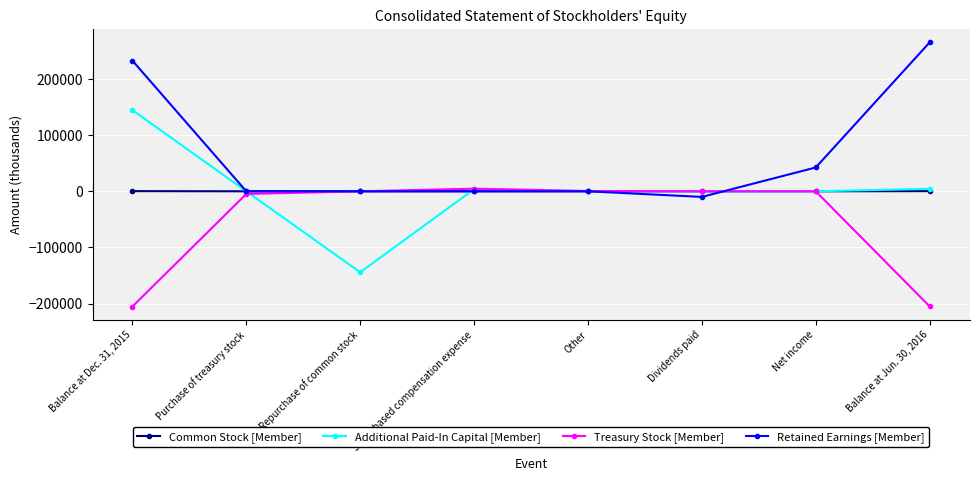

The value of Common Stock [Member] at Net income is 0. True or false?

True